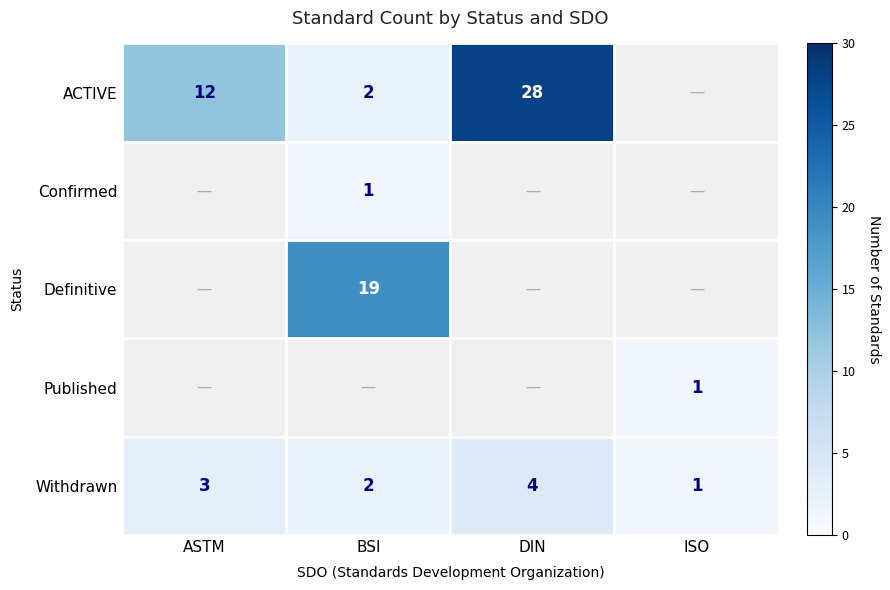

True or false: Withdrawn has a value of 4 at DIN.

True